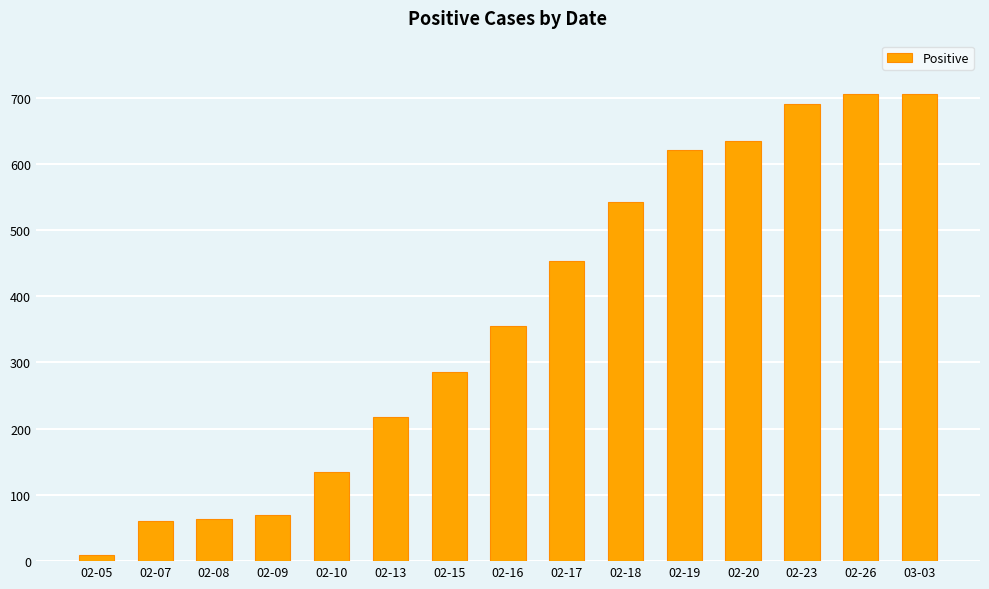

What is the value of the 10th bar from the left?

542